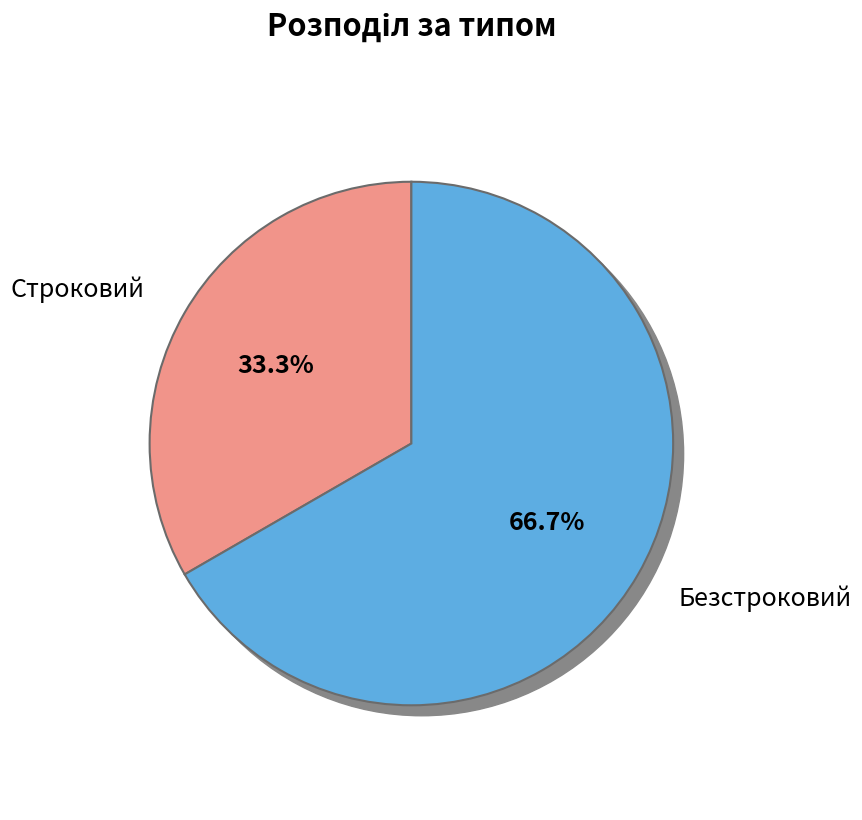

To the nearest percent, what is the average slice percentage?

50%